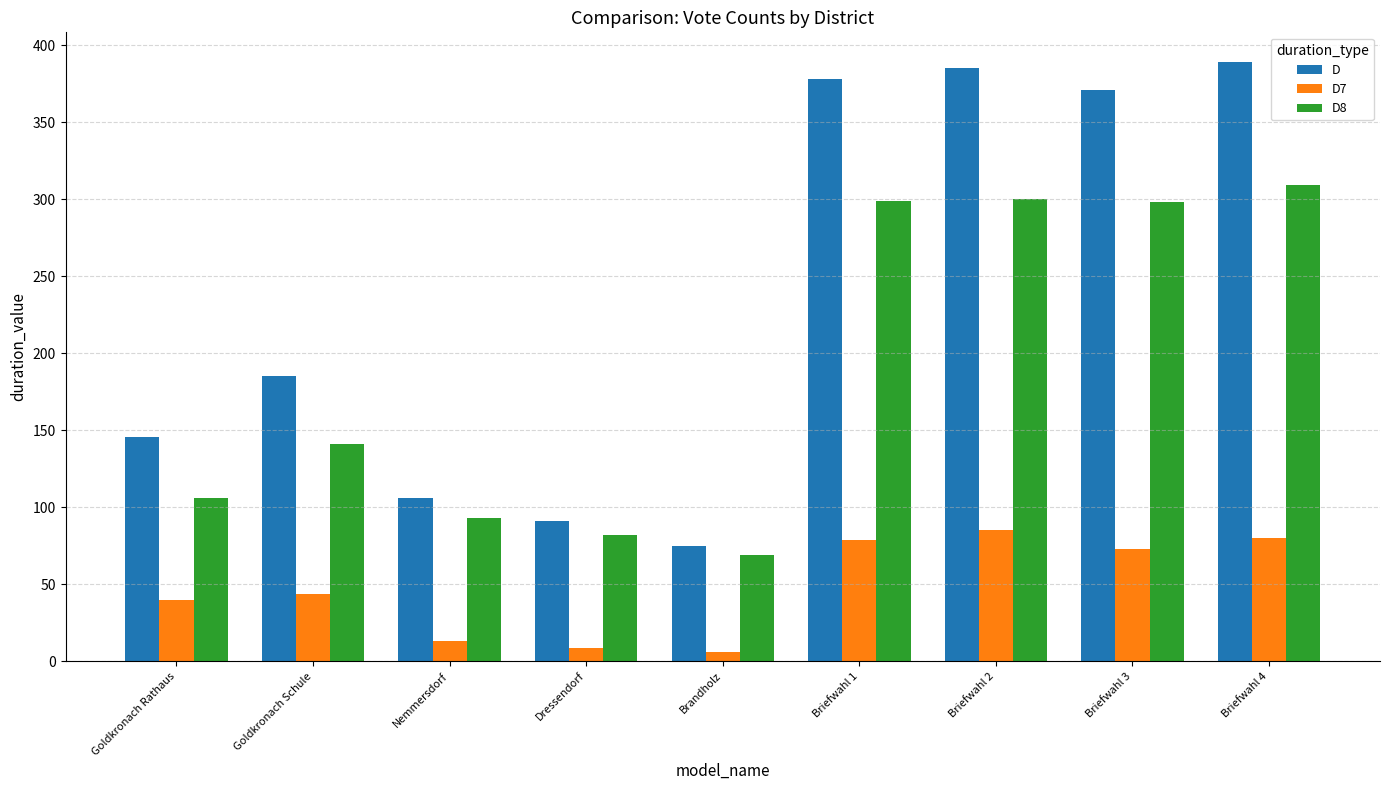

What value does the D series have at Dressendorf?

91